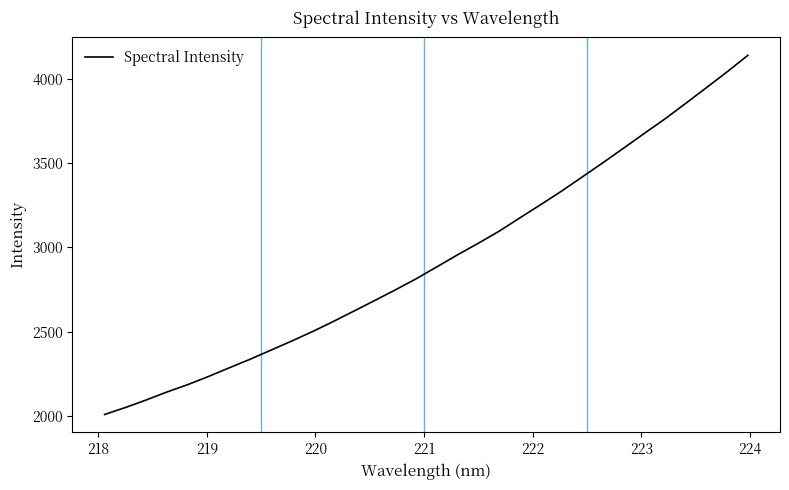

What is the difference between the maximum and minimum values?

2131.2